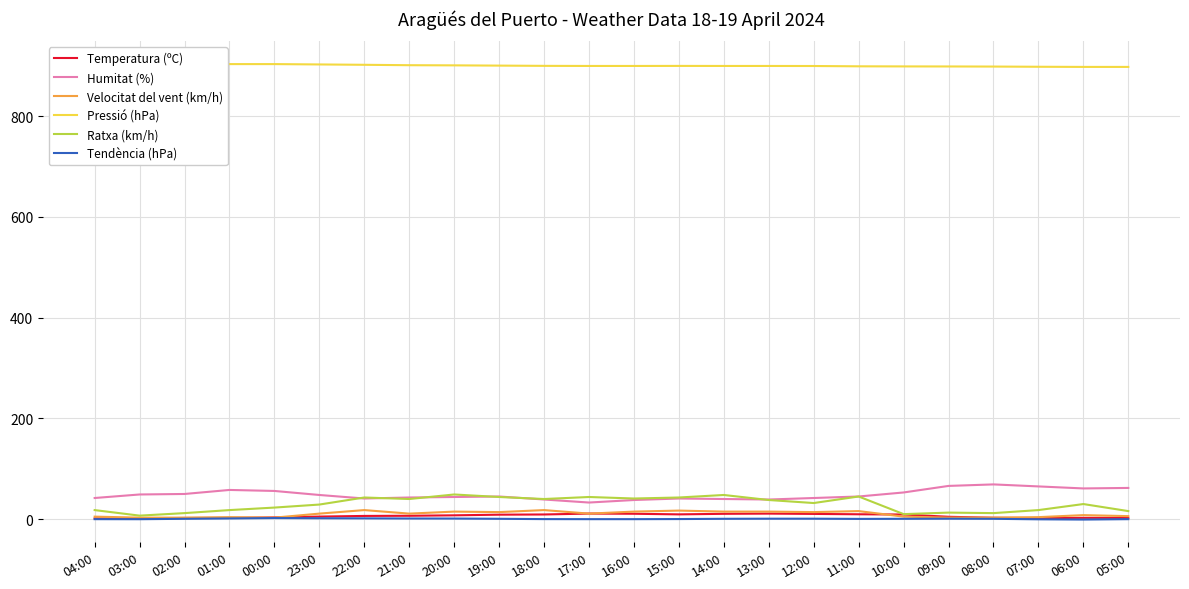

What is the label of the 22nd point from the left?

07:00